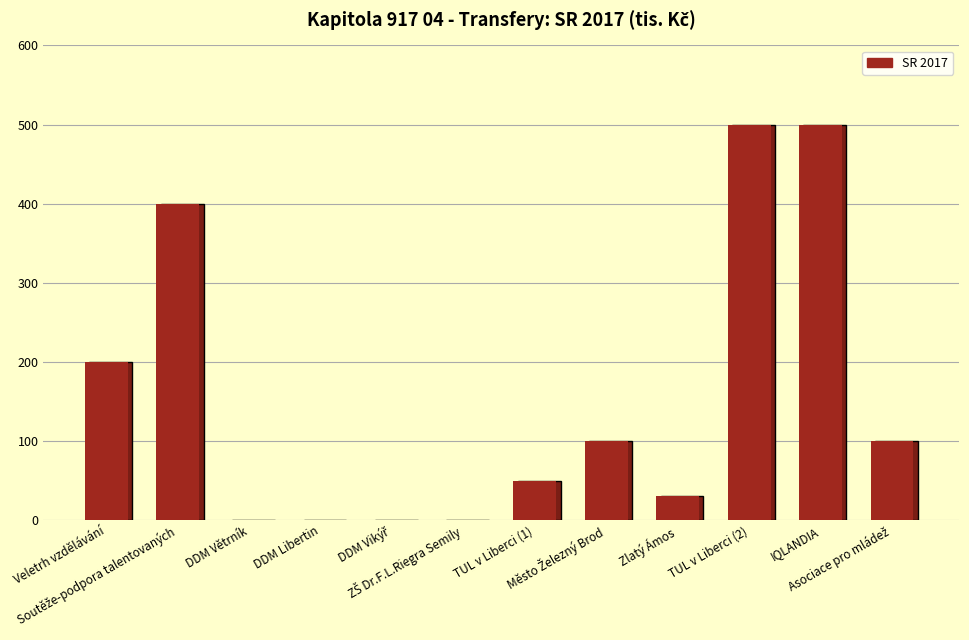

How many series are shown in this chart?

1